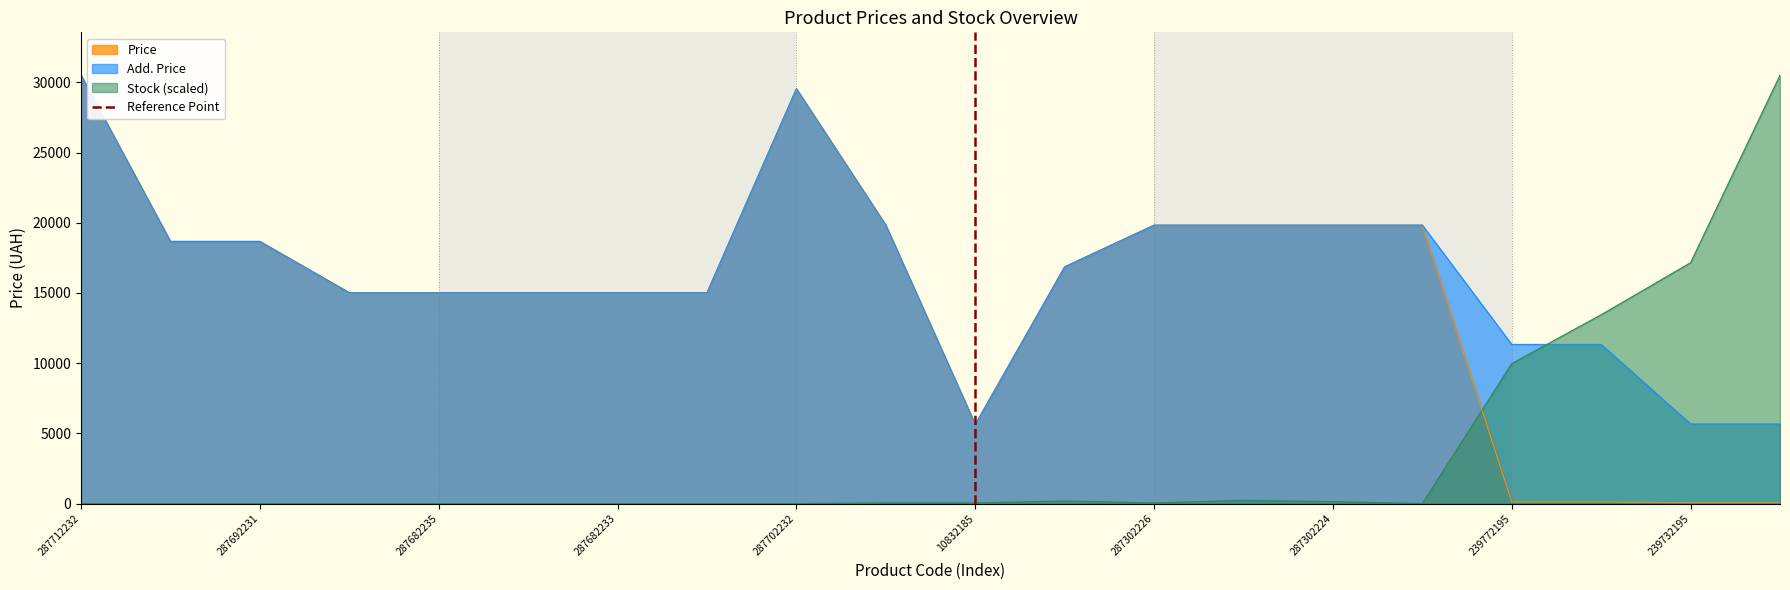

The Add. Price series shows 20570.8 at 287682235. True or false?

False